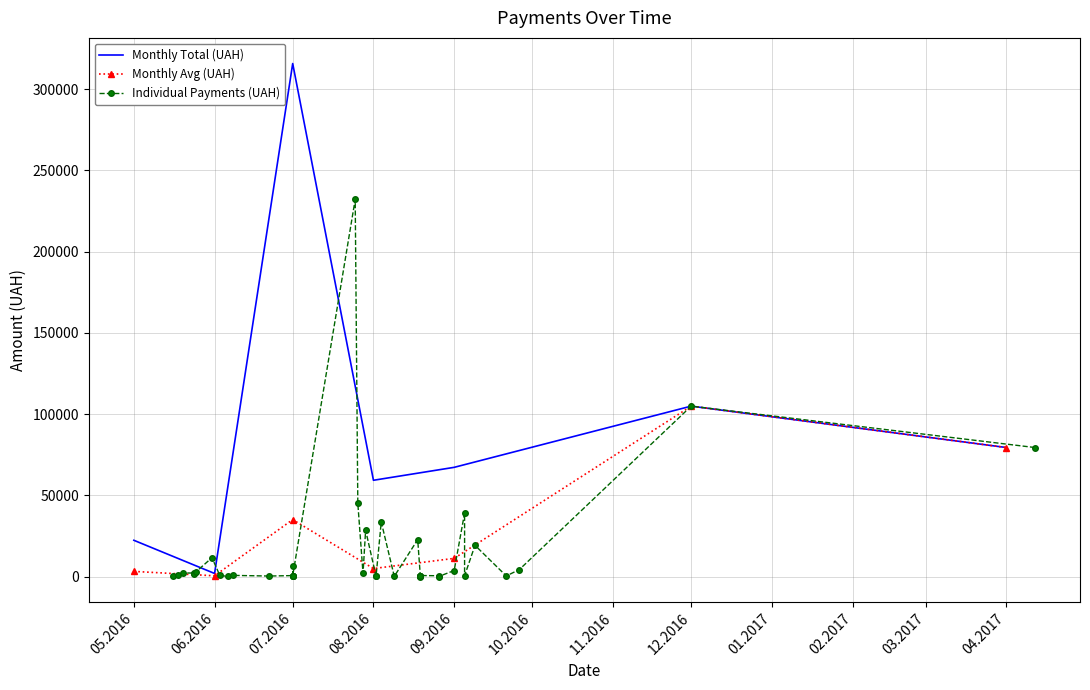

The value of Monthly Avg (UAH) at 04.2017 is 79417.9. True or false?

True